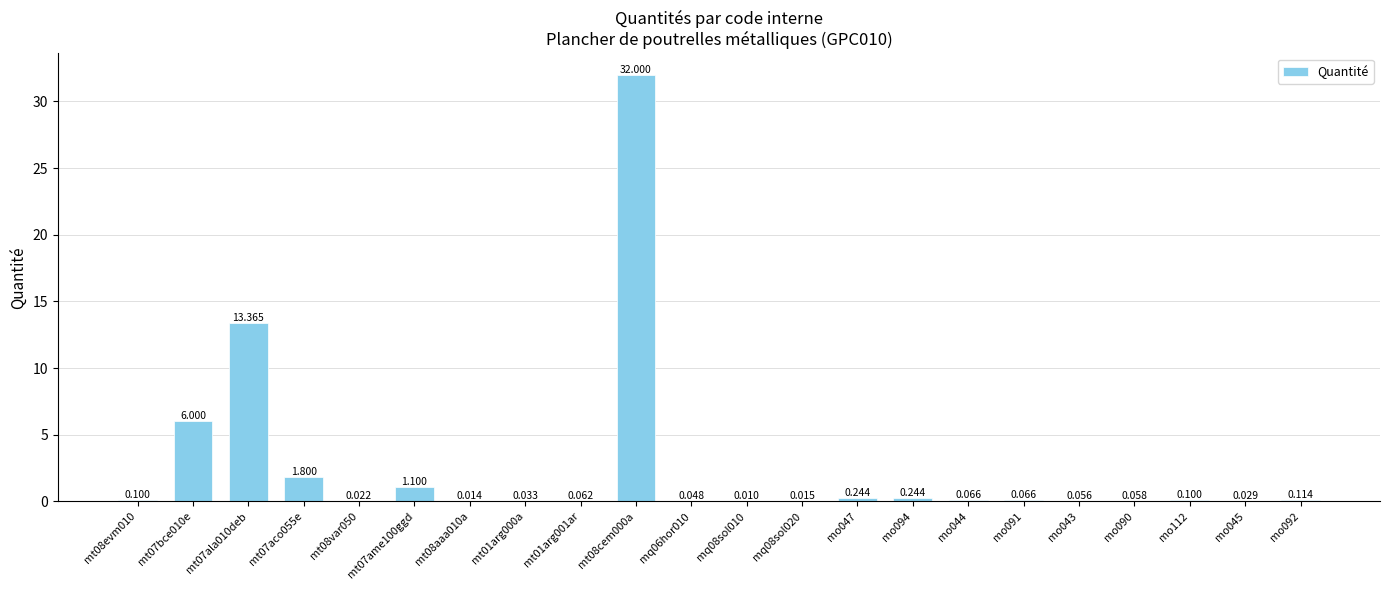

The value at mq08sol020 is 0.0. True or false?

False